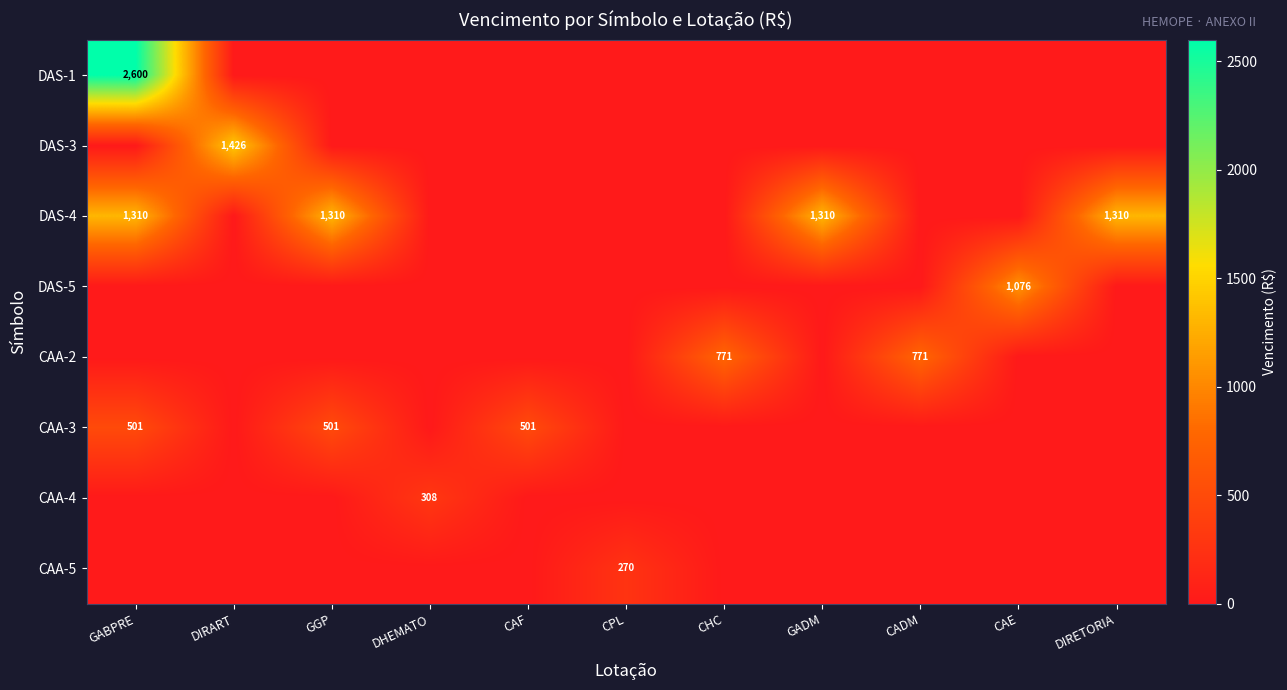

The value of DAS-3 at DIRART is 2181. True or false?

False